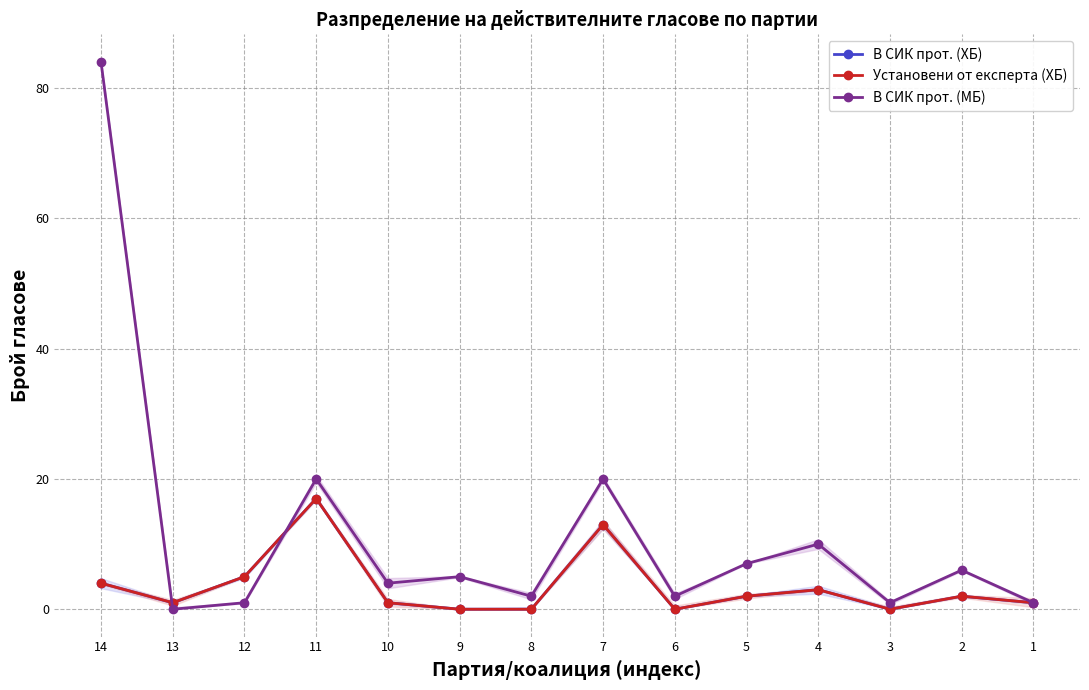

Count the number of categories in the chart.

14